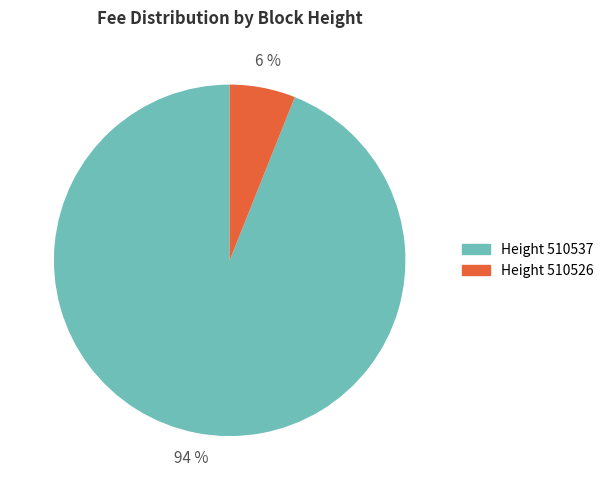

To the nearest percent, what is the difference between the largest and smallest slice percentages?

88%